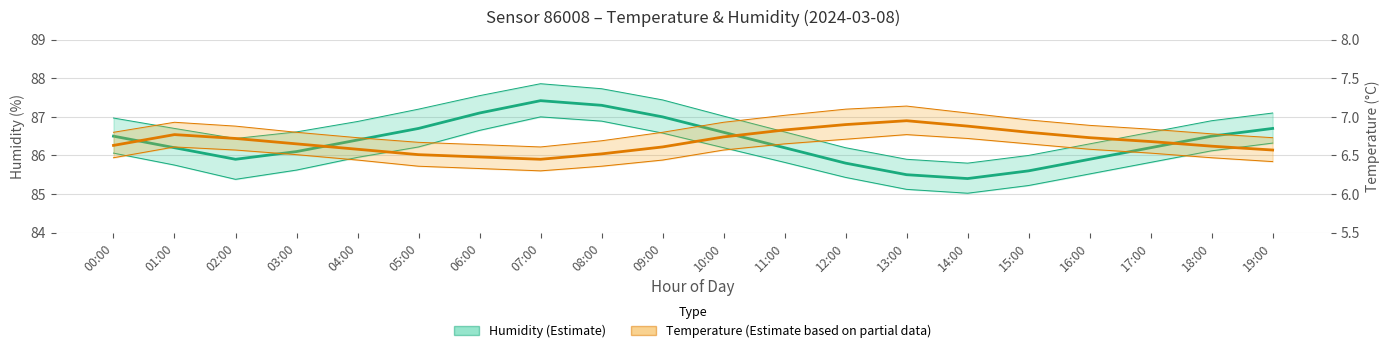

How many lines are shown in the chart?

2